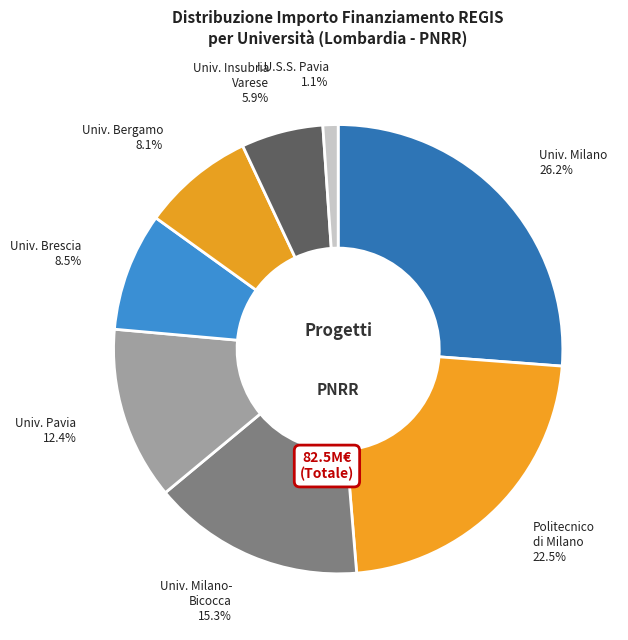

How many slices are in this pie chart?

8